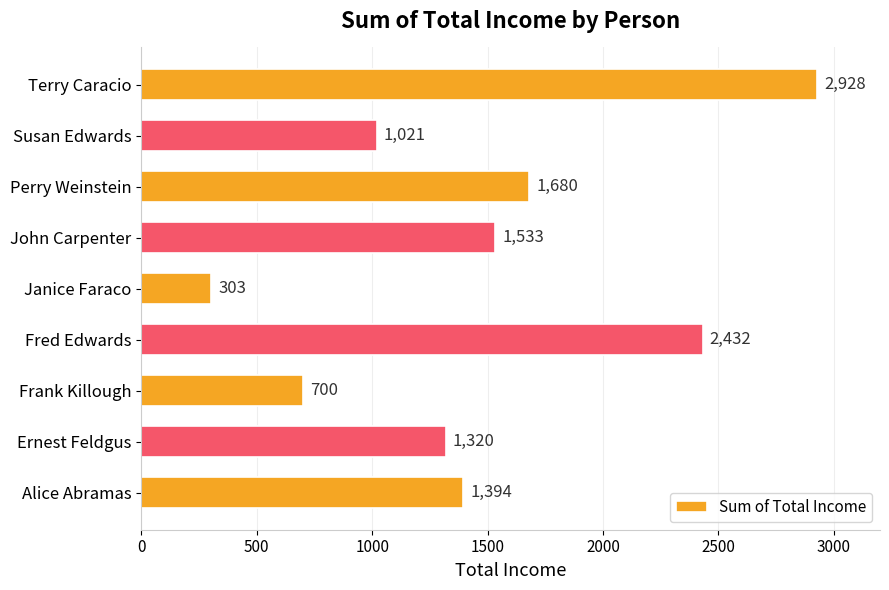

The chart shows a value of 2928 at Terry Caracio. True or false?

True